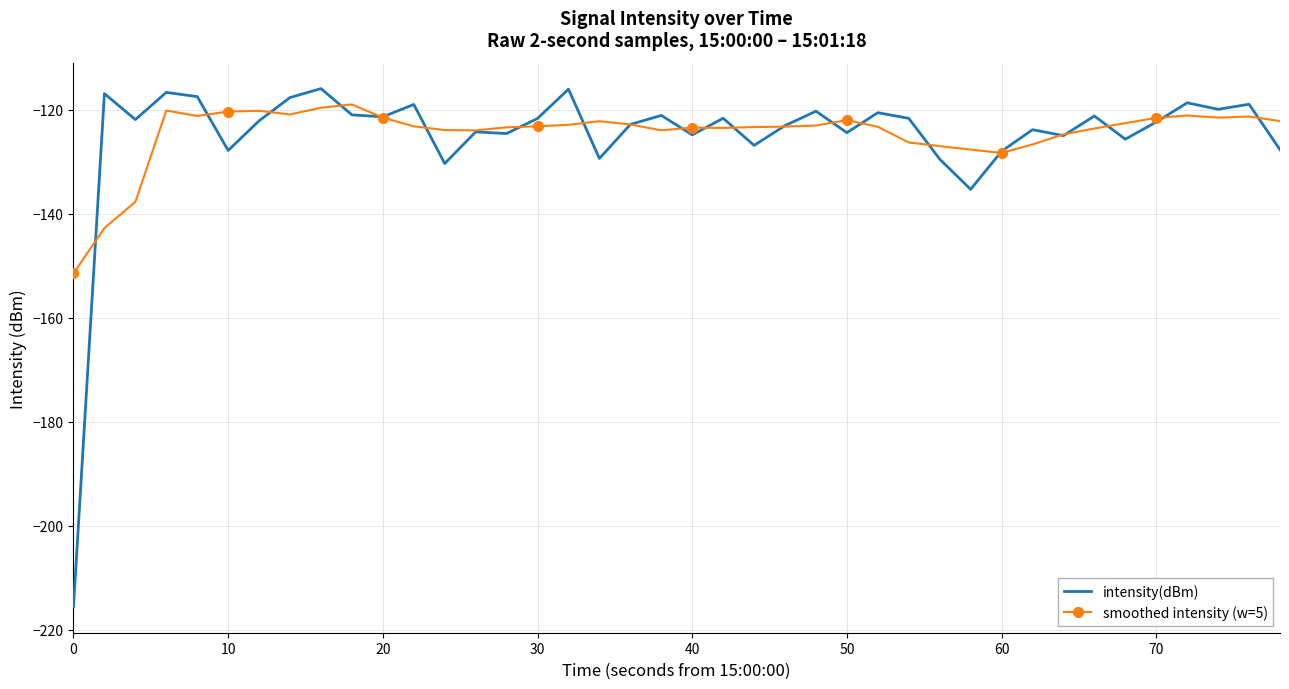

Which series has the largest range (max minus min)?

intensity(dBm)